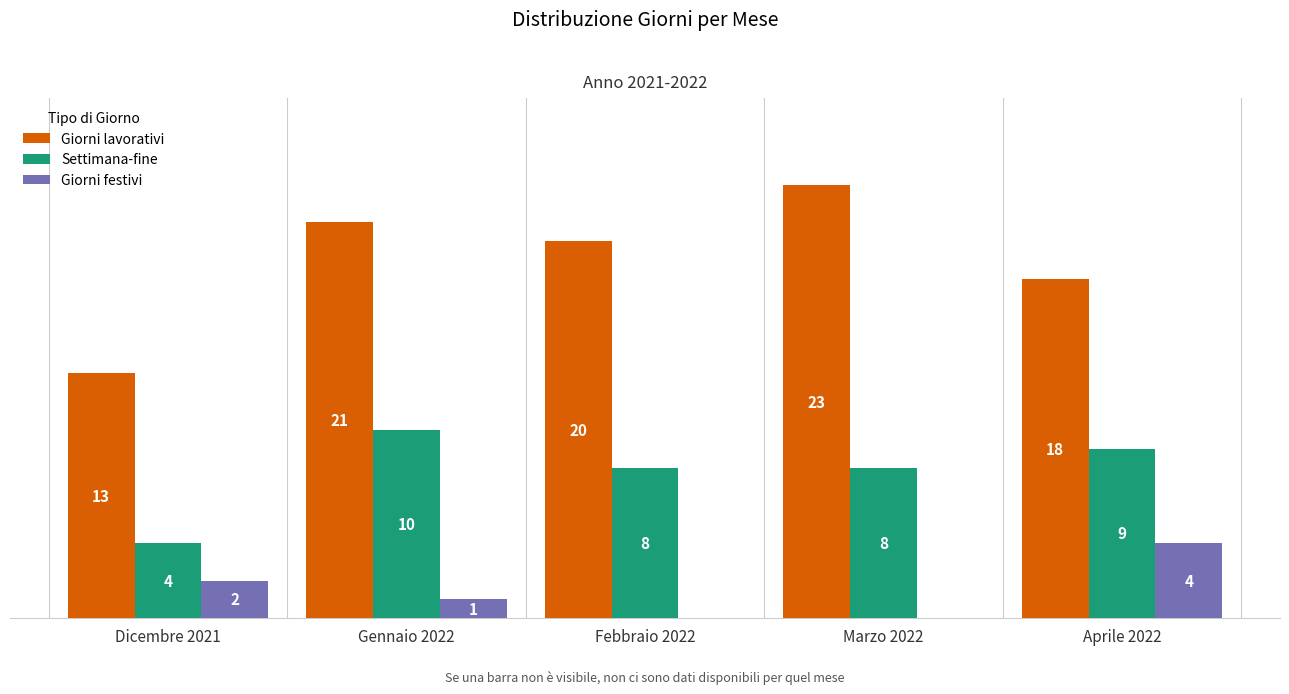

At which category is the sum across all series the highest?

Gennaio 2022